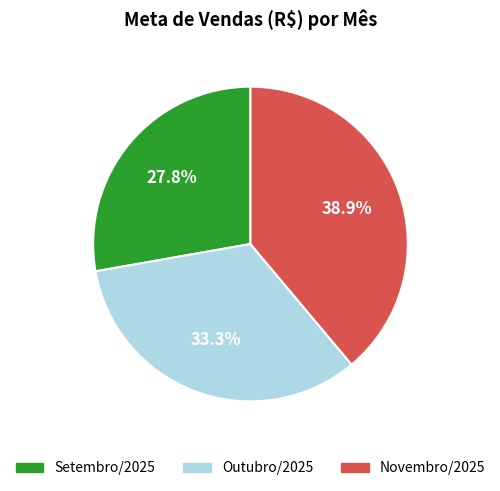

To the nearest percent, what is the difference between the largest and smallest slice percentages?

11%